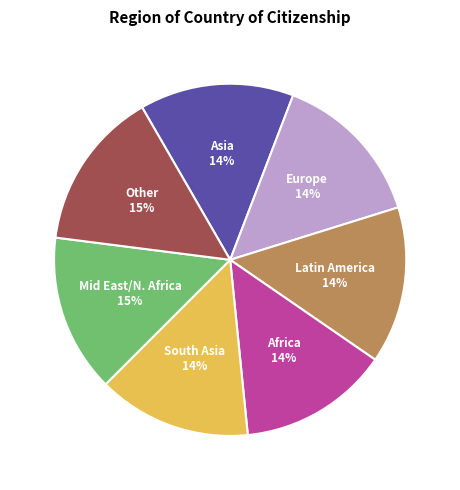

Does any single category account for the majority?

No